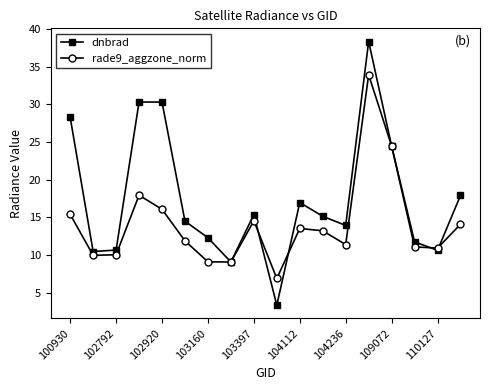

How many lines are shown in the chart?

2